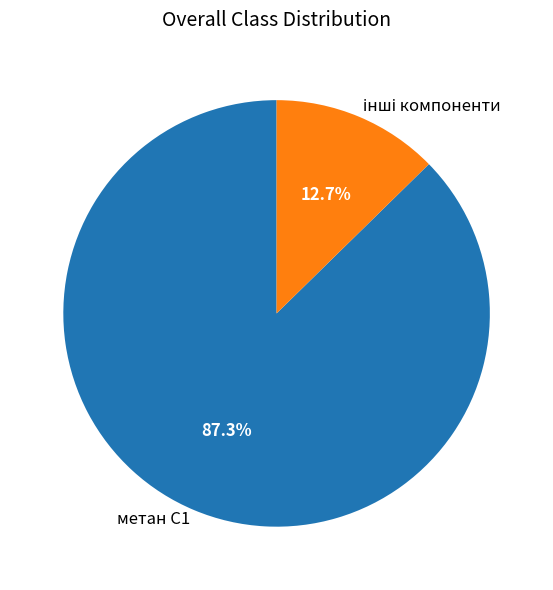

How much of the chart is everything except метан С1?

12.7%